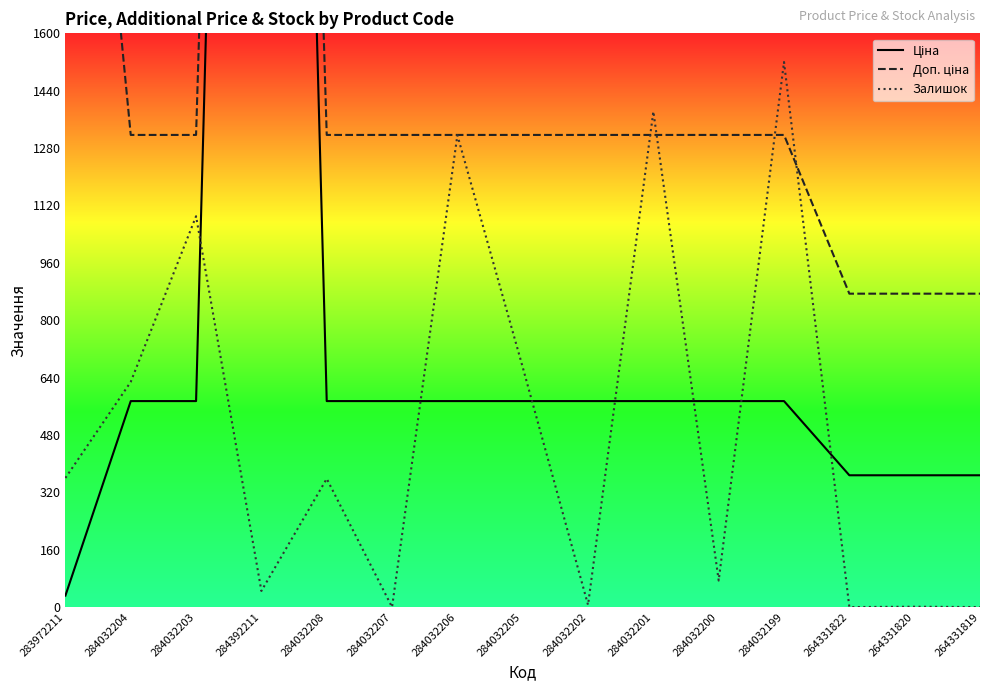

What is the label of the 5th point from the right?

284032200